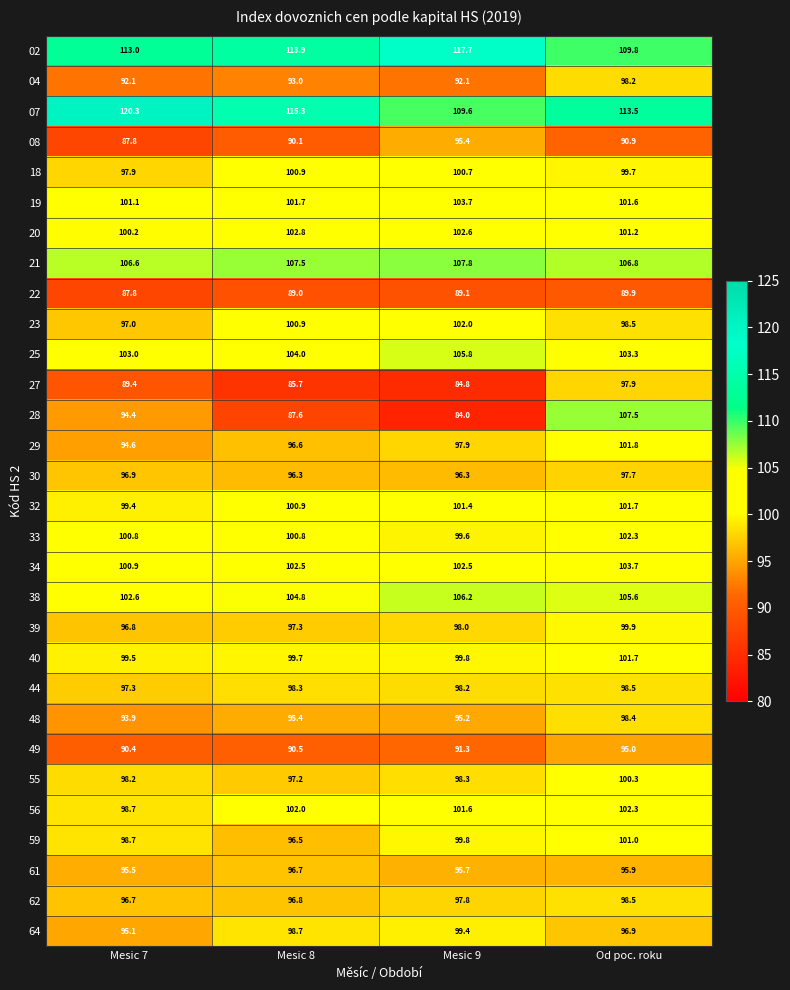

Which series has the widest spread of values?

28